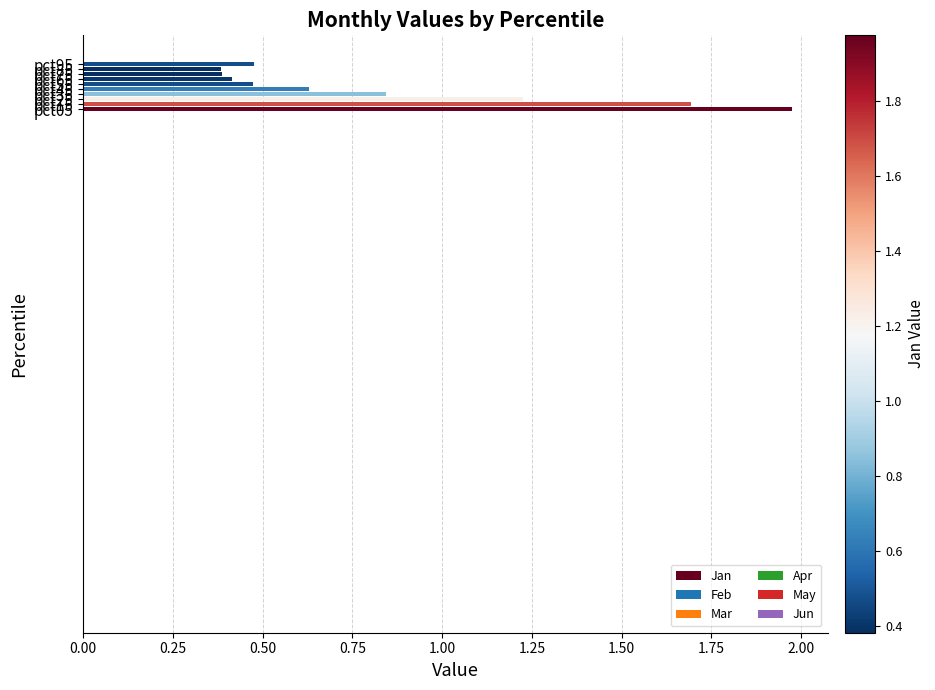

What is the difference between the maximum and minimum values?

1.6